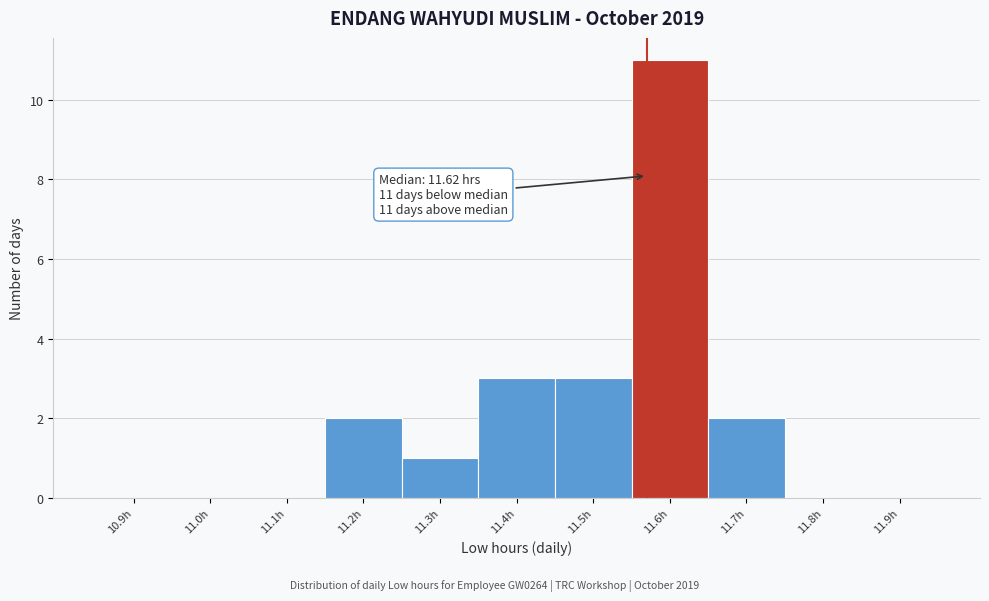

Reading left to right, what are all the values shown in this chart?

10.9h=0	11.0h=0	11.1h=0	11.2h=2	11.3h=1	11.4h=3	11.5h=3	11.6h=11	11.7h=2	11.8h=0	11.9h=0